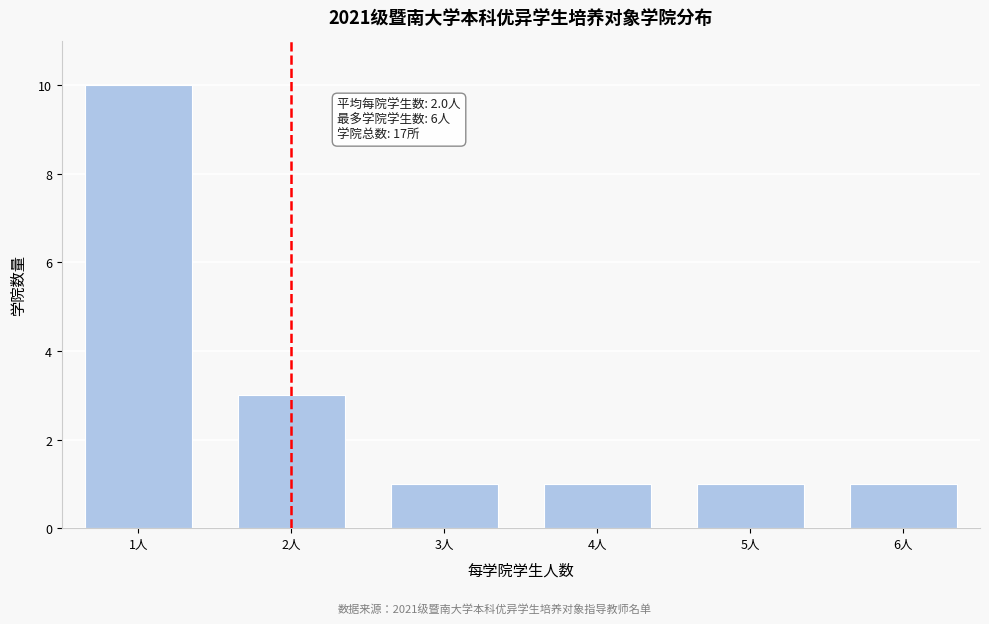

Reading right to left, extract all data points from this chart.

6人=1	5人=1	4人=1	3人=1	2人=3	1人=10